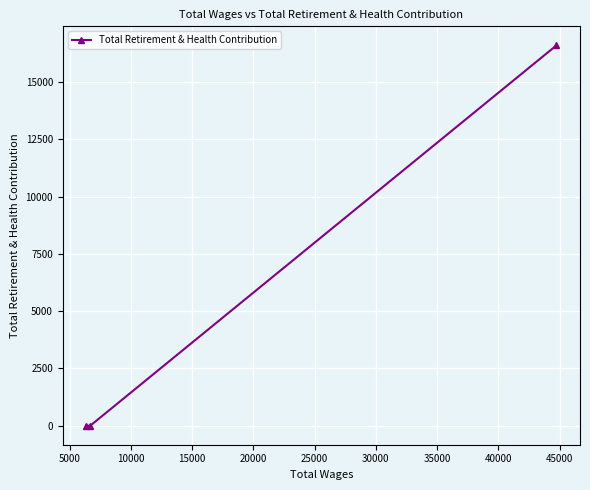

What is the greatest value displayed?

16611